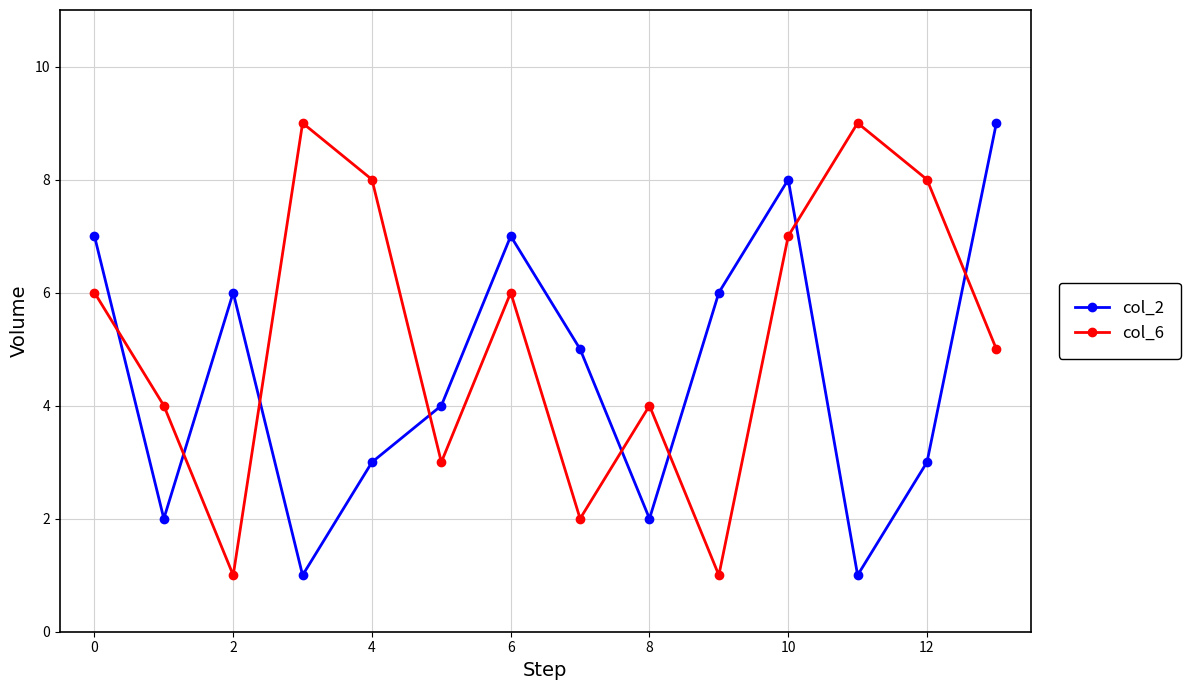

List the series in order of their overall mean, highest first.

col_6, col_2